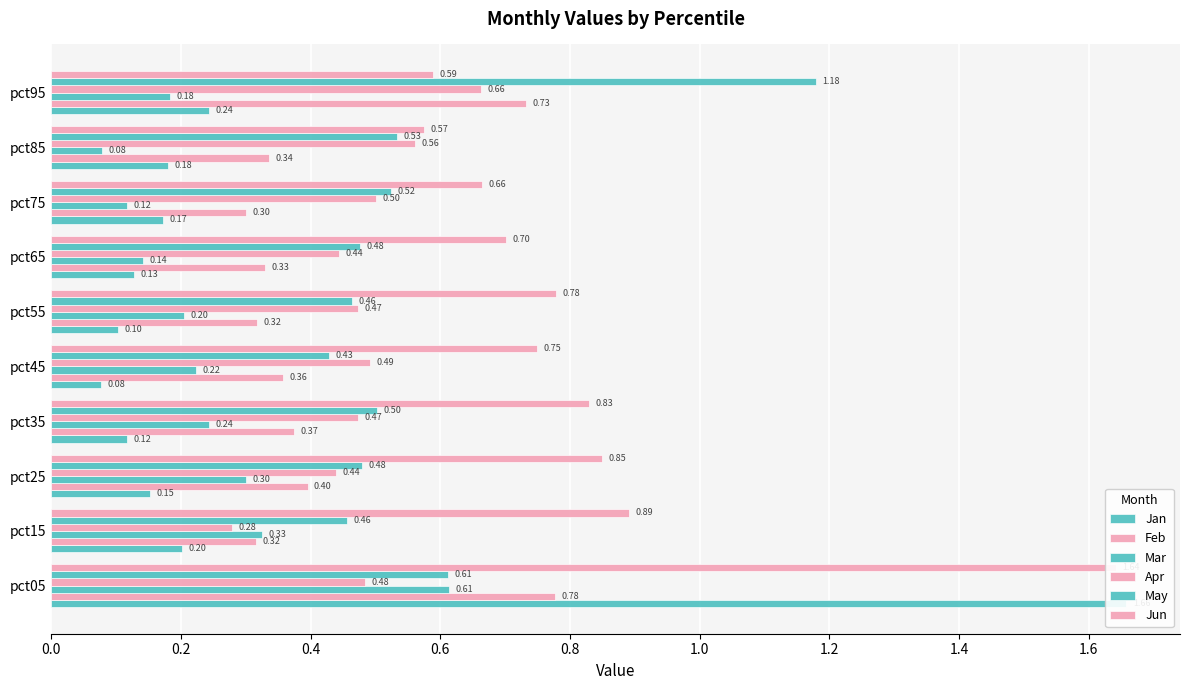

Reading left to right, what are all the values shown in this chart?

Jan: 1.7	0.2	0.2	0.1	0.1	0.1	0.1	0.2	0.2	0.2
Feb: 0.8	0.3	0.4	0.4	0.4	0.3	0.3	0.3	0.3	0.7
Mar: 0.6	0.3	0.3	0.2	0.2	0.2	0.1	0.1	0.1	0.2
Apr: 0.5	0.3	0.4	0.5	0.5	0.5	0.4	0.5	0.6	0.7
May: 0.6	0.5	0.5	0.5	0.4	0.5	0.5	0.5	0.5	1.2
Jun: 1.6	0.9	0.8	0.8	0.7	0.8	0.7	0.7	0.6	0.6